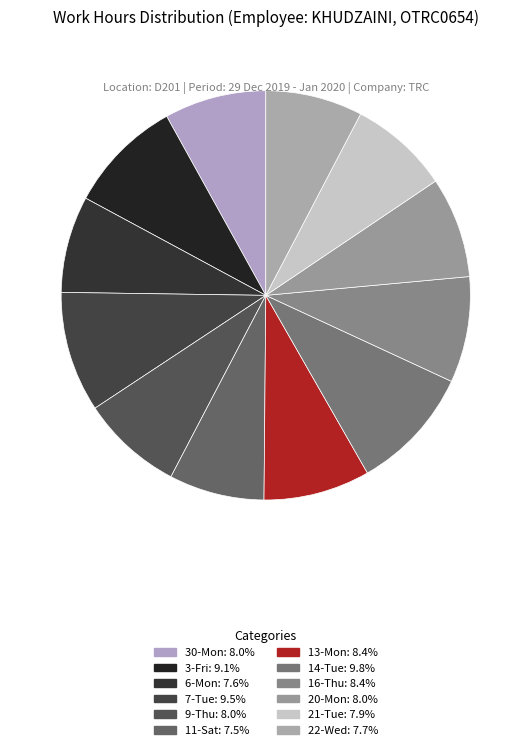

What is the change in value from 3-Fri to 9-Thu?

-1.2